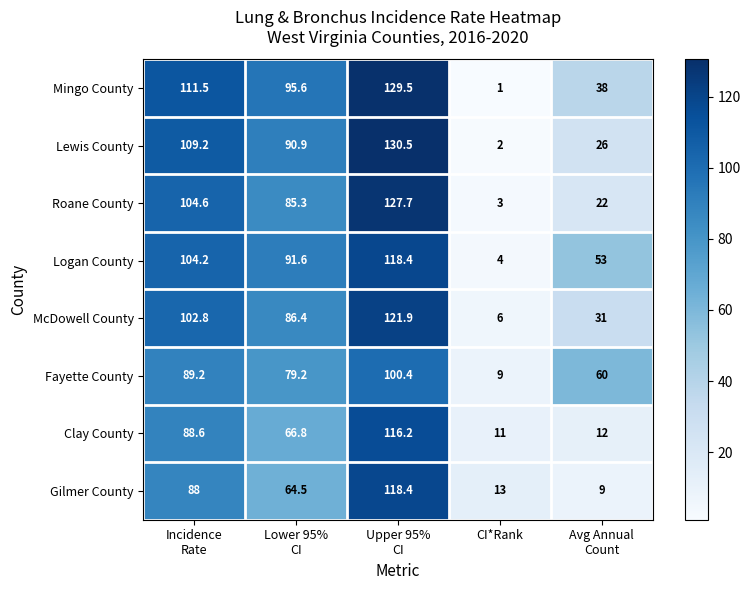

True or false: Fayette County has a value of 9.0 at CI*Rank.

True